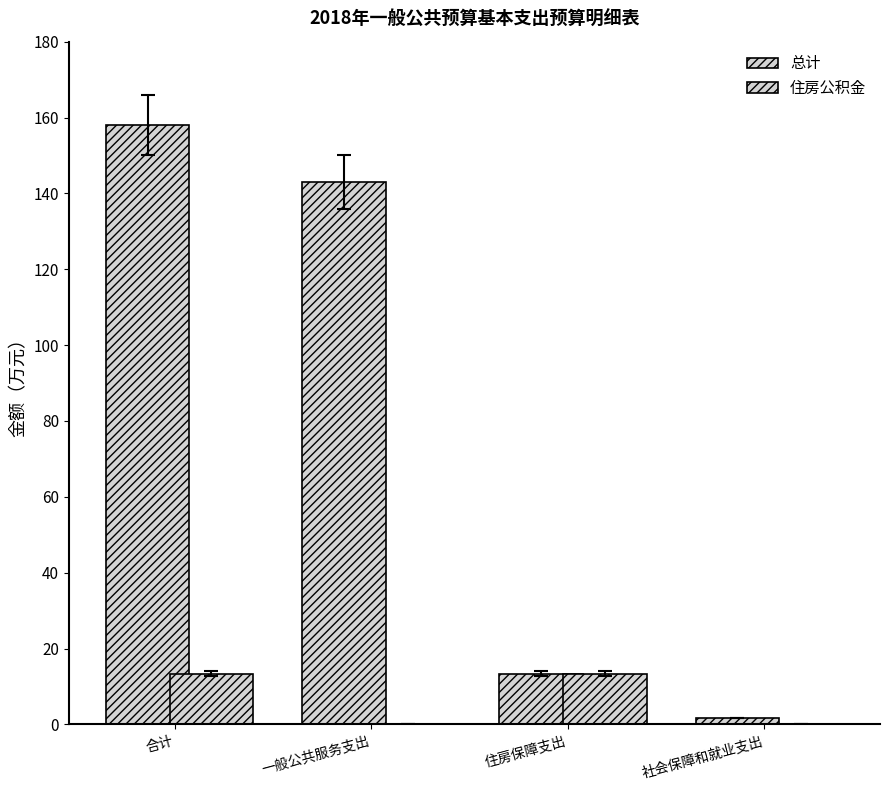

Reading left to right, what are all the values shown in this chart?

总计: 158.0	143.0	13.3	1.7
住房公积金: 13.3	0.0	13.3	0.0